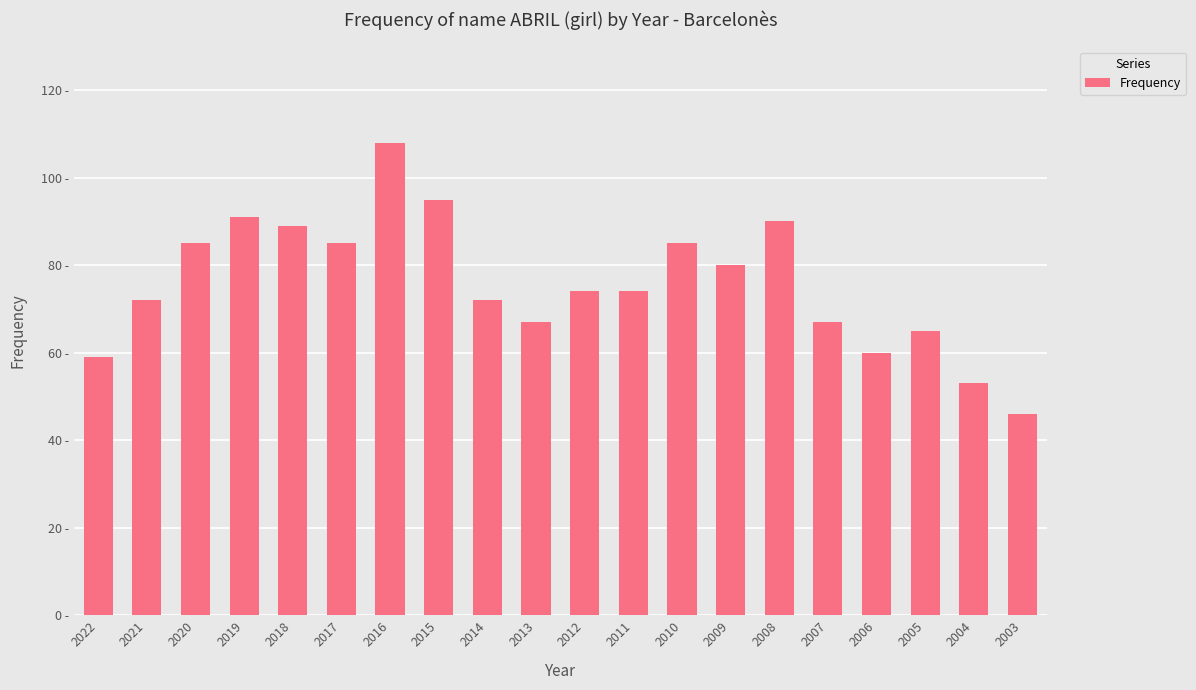

At which label does the data first exceed 74?

2020